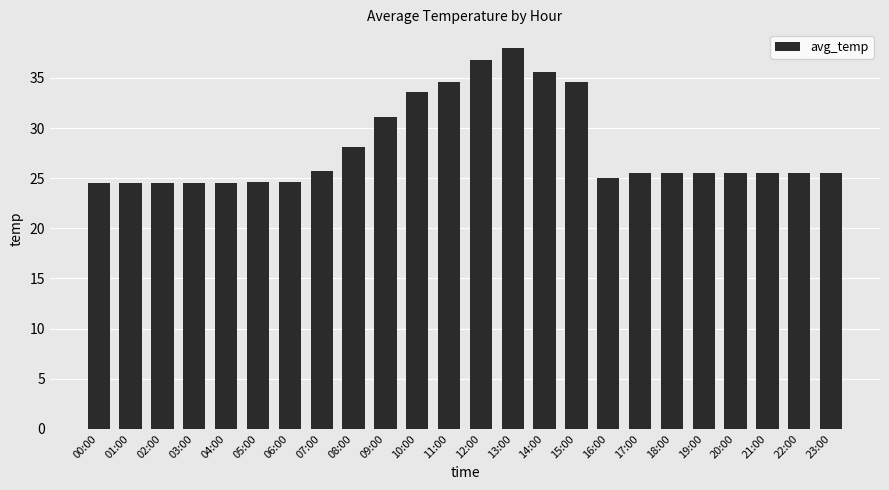

The chart shows a value of 25.5 at 20:00. True or false?

True